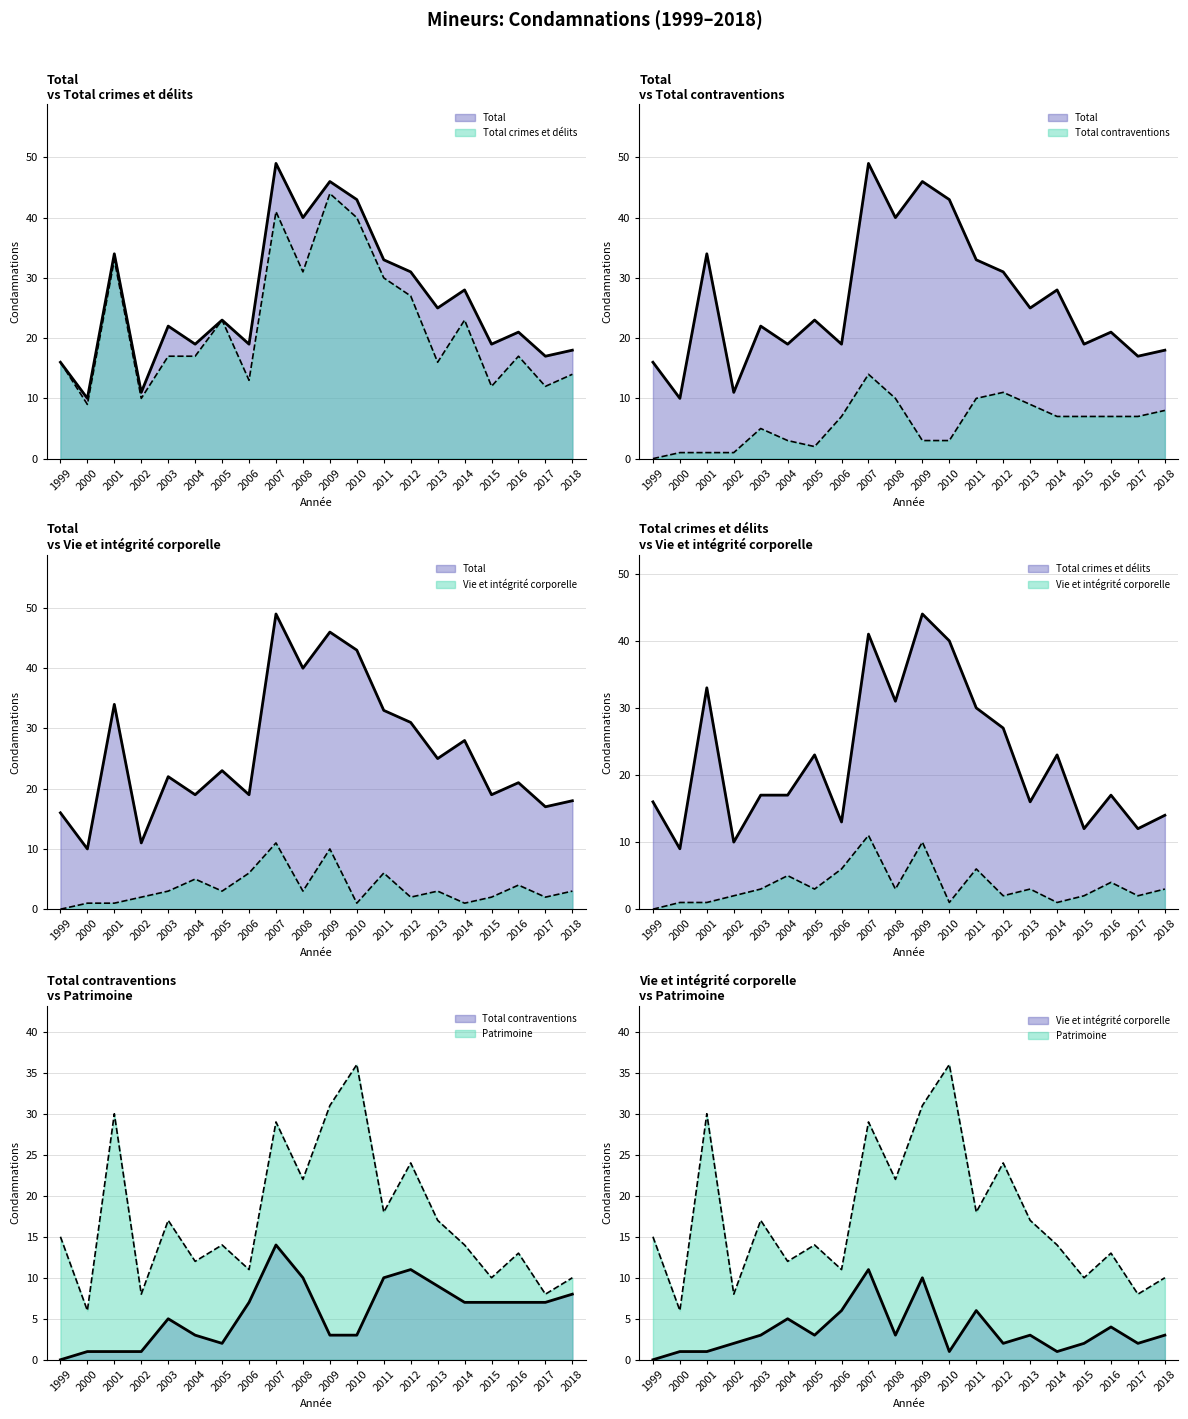

True or false: Total contraventions and Vie et intégrité corporelle intersect in this chart.

True